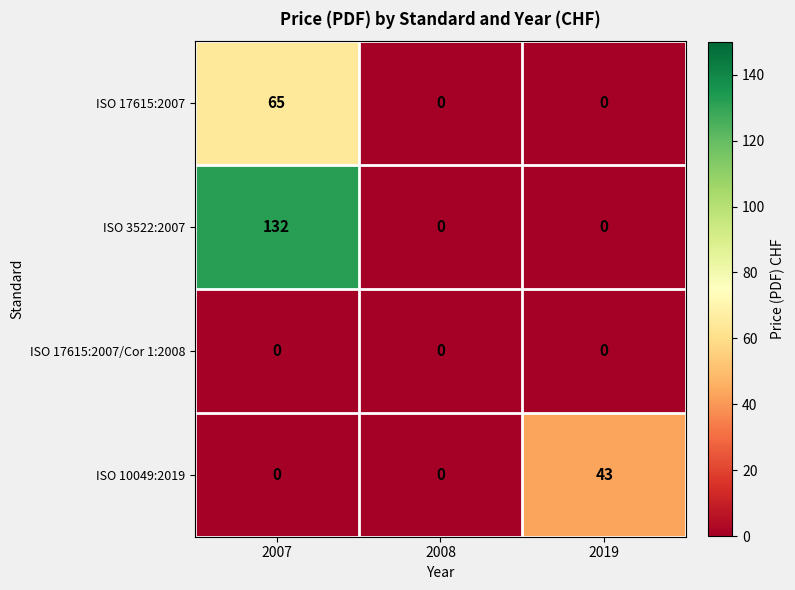

Count the ISO 10049:2019 values in the range 0 to 43.

3